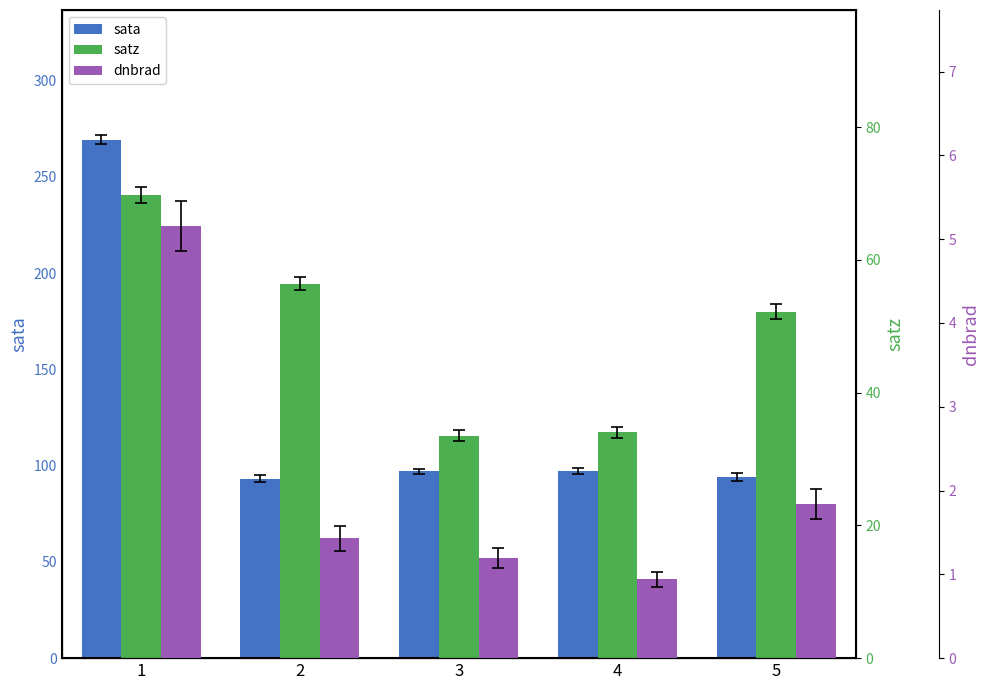

Between 4 and 1, which is larger?

1